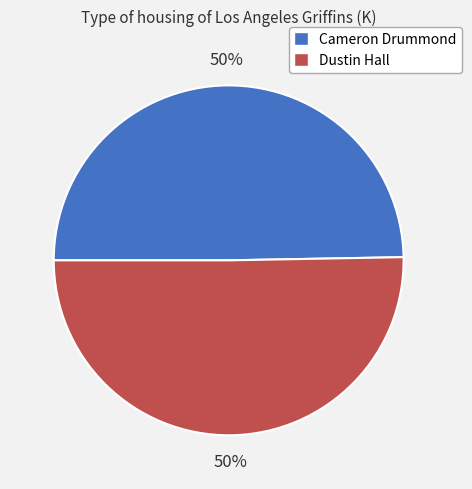

The Cameron slice represents 35% of the pie. True or false?

False